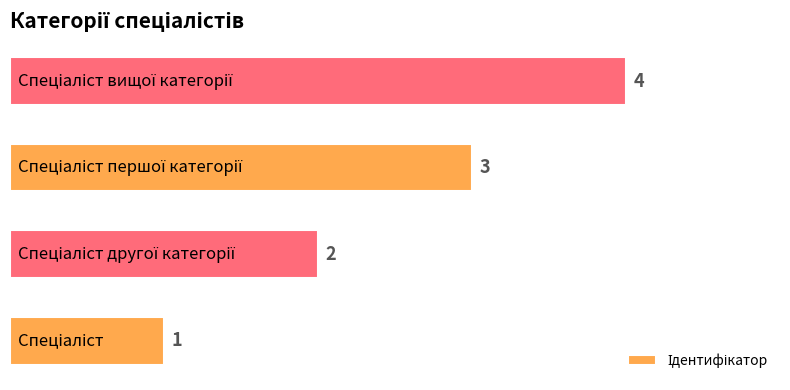

How many values are below 3?

2